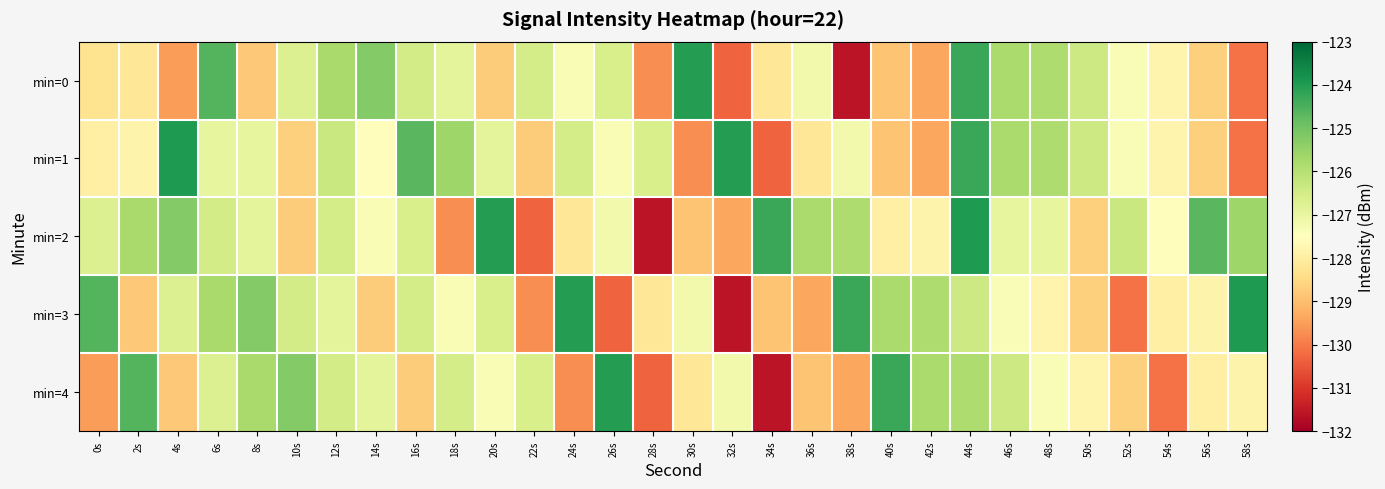

Which category has the highest value across all series?

4s